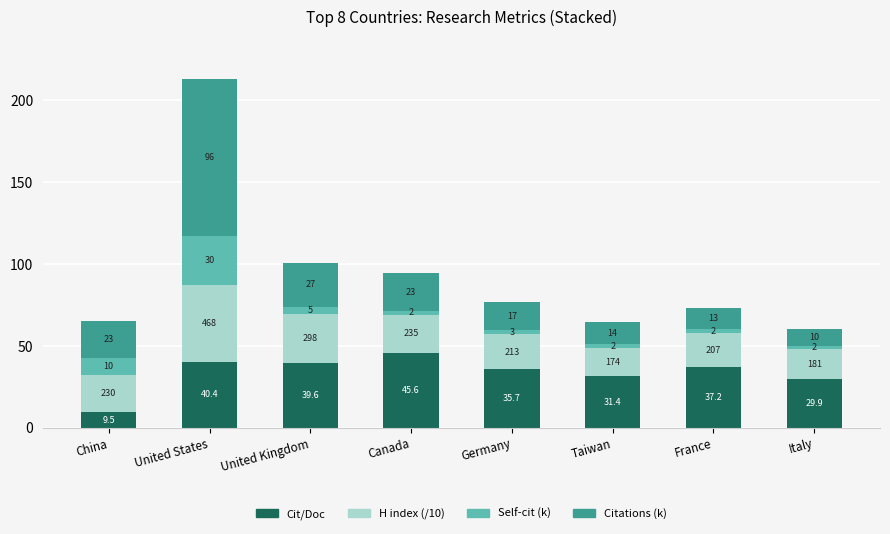

What is the value of the Cit/Doc bar at the 3rd from the left?

39.6